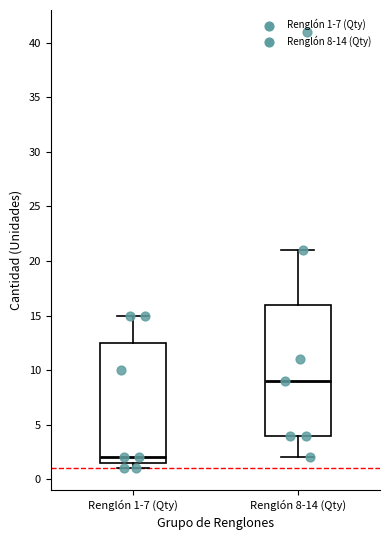

Reading left to right, read every box against the y-axis: the position of its median line, the range the box covers, and the ends of its whiskers. The values are not printed on the chart, so give them approximately, as read against the axis.

Renglón 1-7 (Qty): median 2.0, box 1.5 to 12.5, whiskers 1.0 to 15.0
Renglón 8-14 (Qty): median 9.0, box 4.0 to 16.0, whiskers 2.0 to 21.0